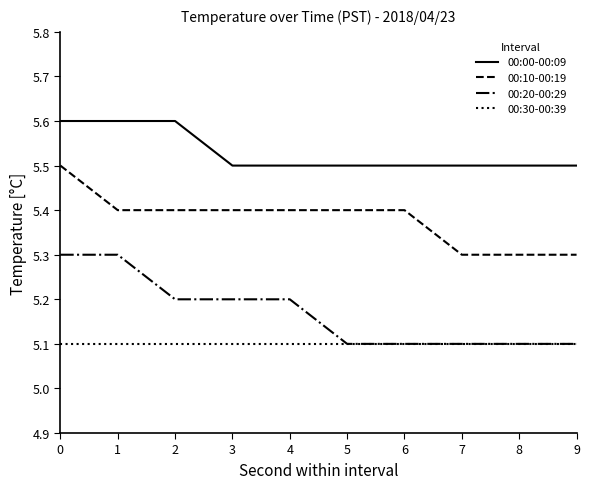

List the series in order of their peak value, lowest first.

00:30-00:39, 00:20-00:29, 00:10-00:19, 00:00-00:09